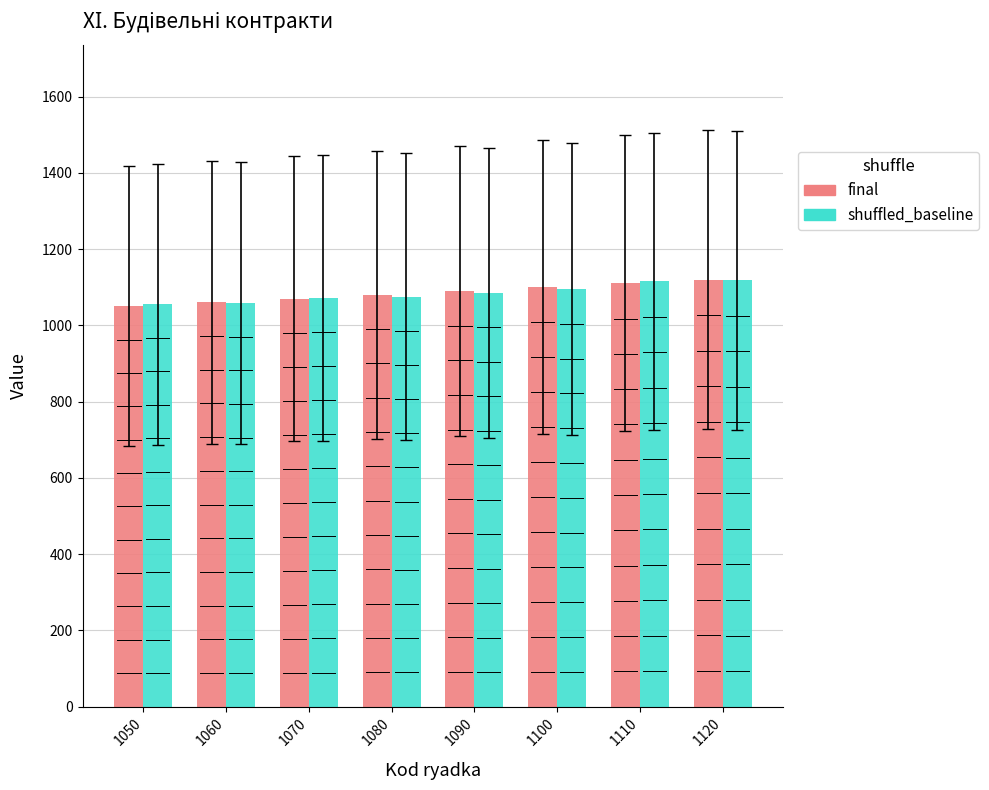

What is the lowest value of the shuffled_baseline series?

1055